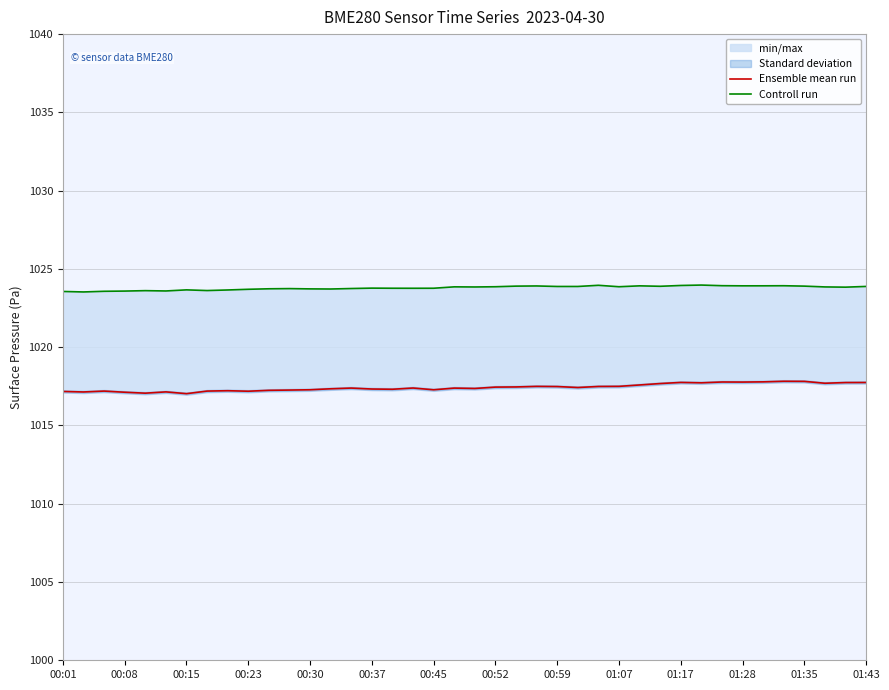

True or false: Ensemble mean run has a value of 1017.4 at 20.

True